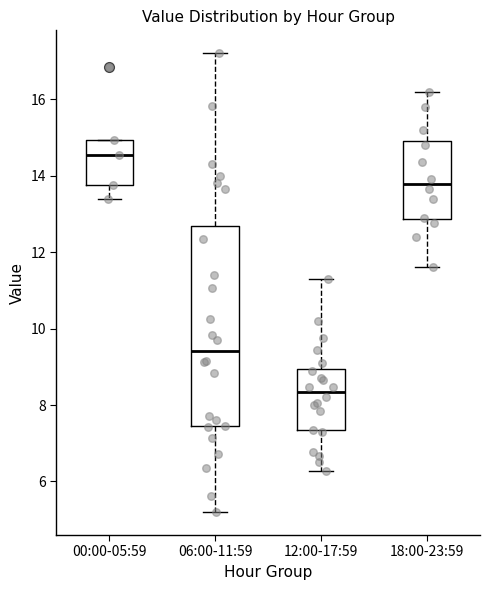

Reading left to right, transcribe this box plot: for each box, give where its median line is, the range the box spans, and where its two whiskers end, as read against the y-axis. The values are not printed on the chart, so give them approximately, as read against the axis.

00:00-05:59: median 14.6, box 13.8 to 15.0, whiskers 13.4 to 15.0
06:00-11:59: median 9.4, box 7.4 to 12.6, whiskers 5.2 to 17.2
12:00-17:59: median 8.4, box 7.4 to 9.0, whiskers 6.2 to 11.4
18:00-23:59: median 13.8, box 12.8 to 15.0, whiskers 11.6 to 16.2